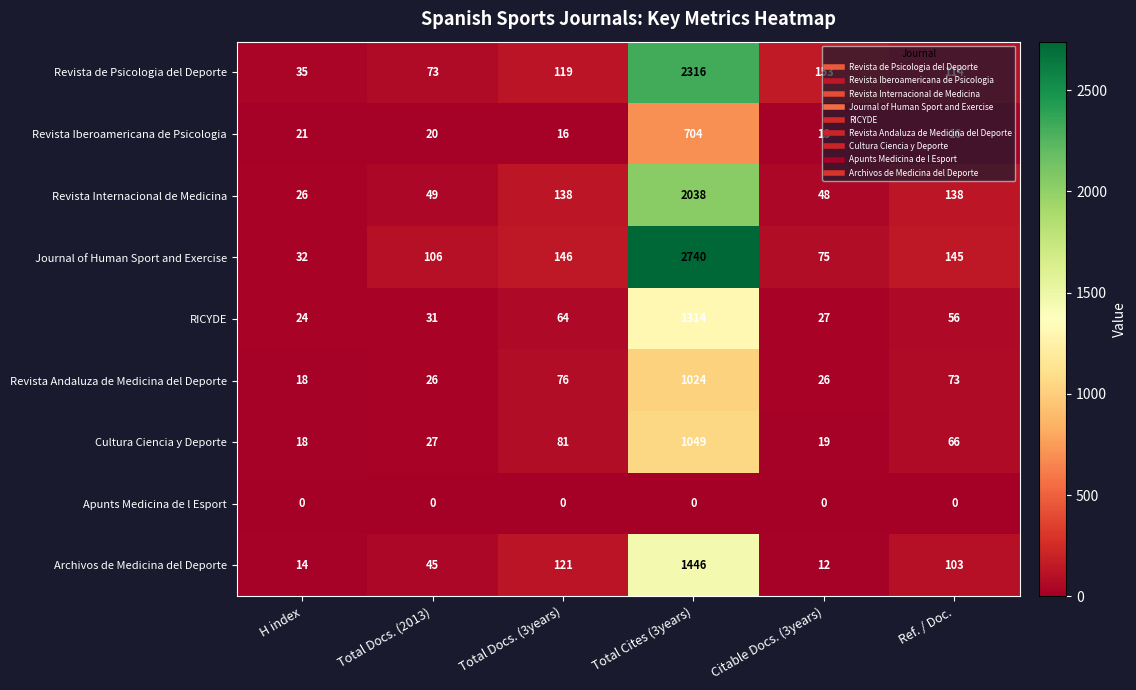

Which category has the highest value across all series?

Total Cites (3years)